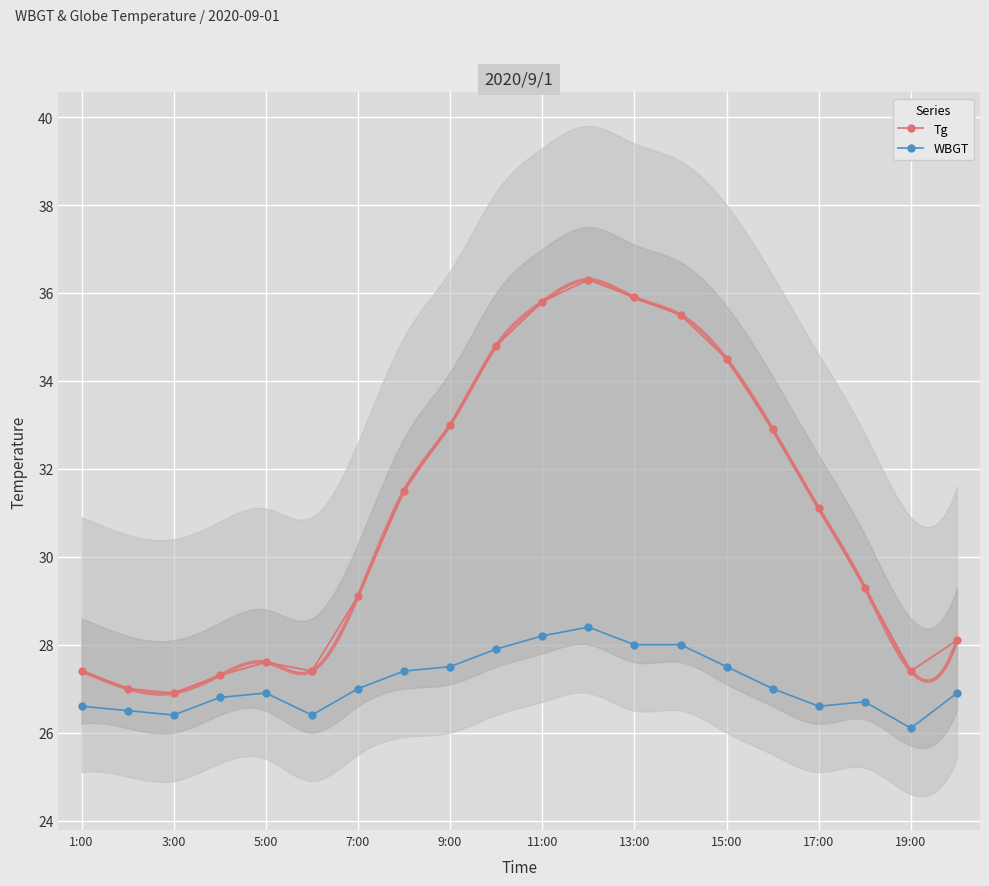

How many values in the Tg series are below 31?

10